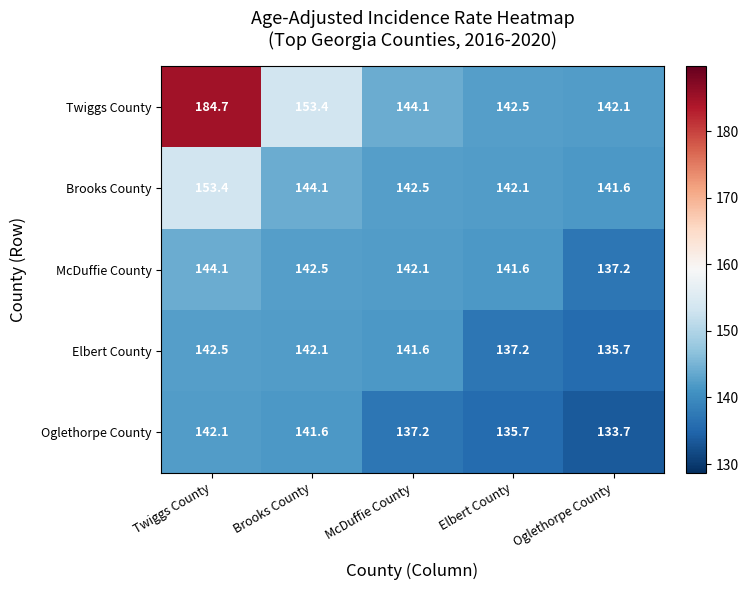

What is the difference between the highest and lowest values at Twiggs County?

42.6